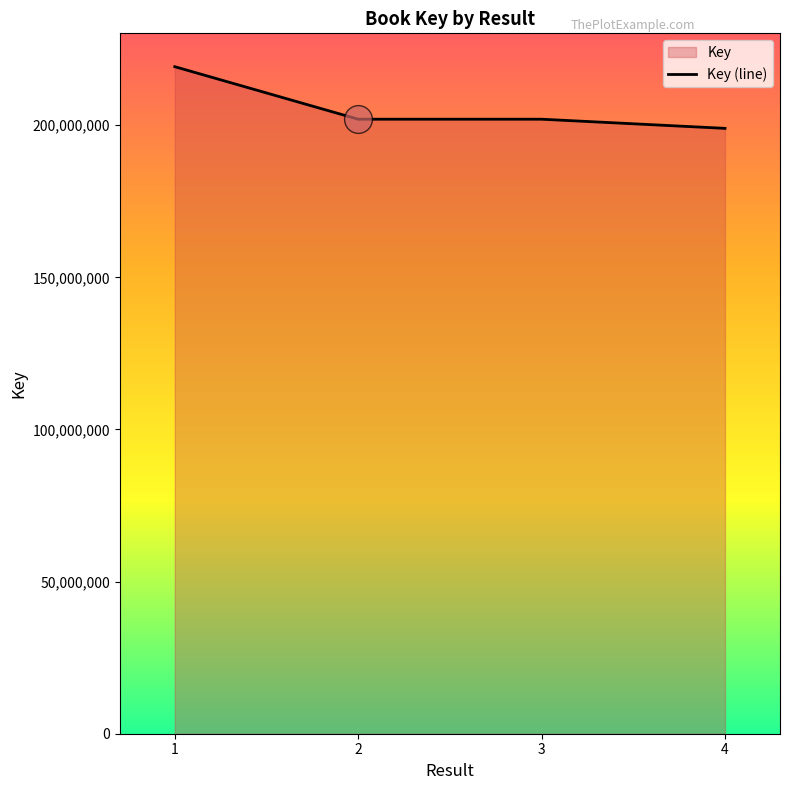

Which has a higher value, 2 or 1?

1